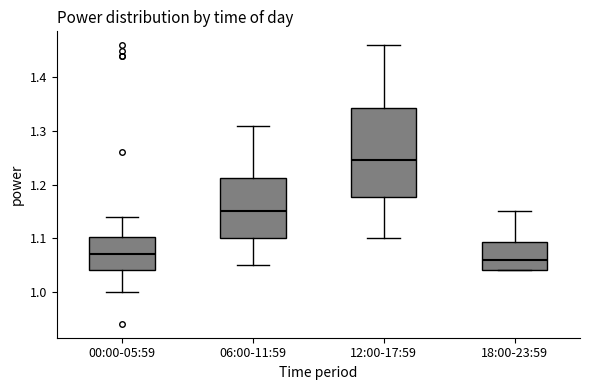

Where does the upper whisker of the box for 18:00-23:59 end on the y-axis? The values are not printed on the chart, so give them approximately, as read against the axis.

1.15